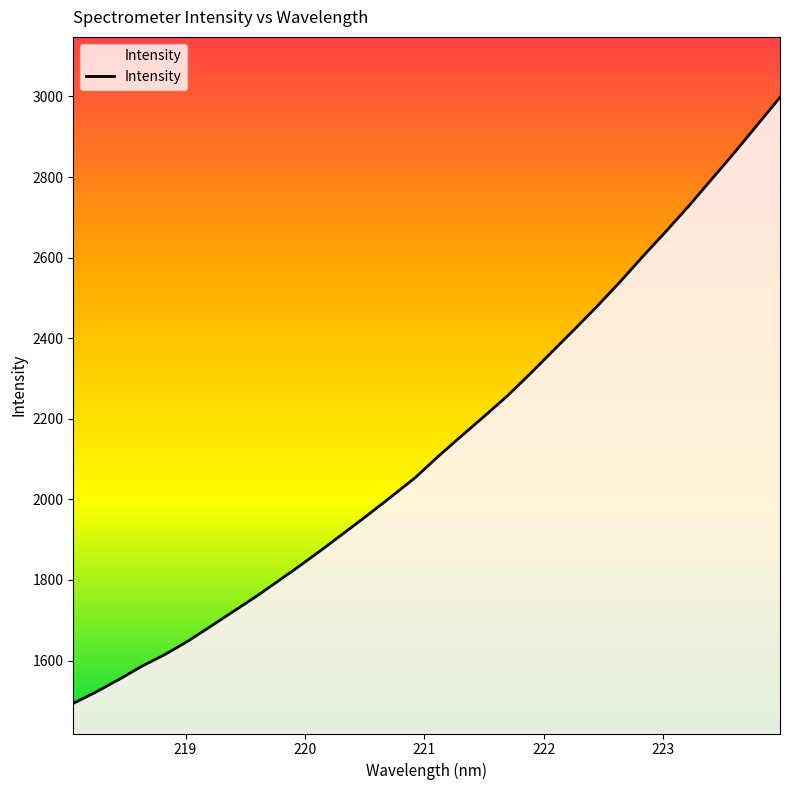

What is the difference between the maximum and minimum values?

1504.4